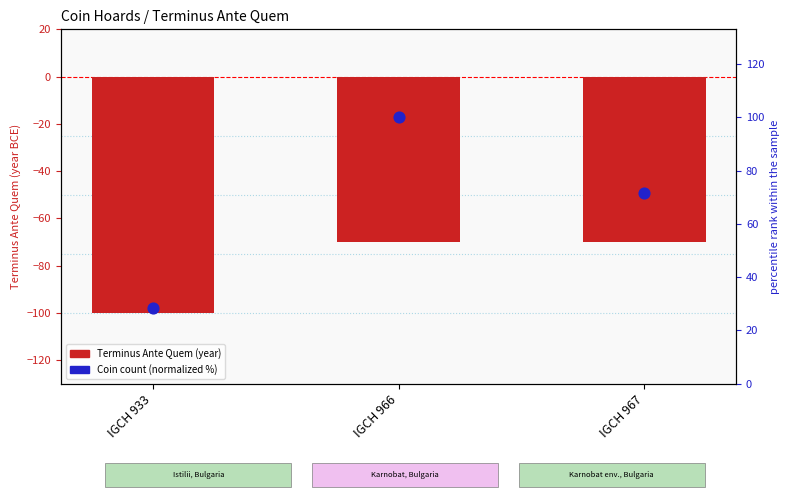

Is the value of Coin count (normalized %) at IGCH 966 greater than the value of Terminus Ante Quem (year) at IGCH 966?

Yes